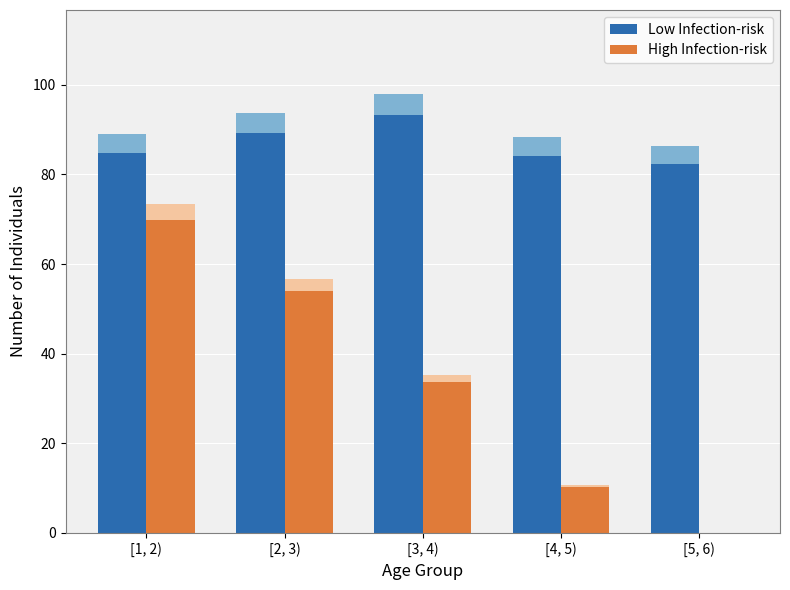

Reading left to right, what are all the values shown in this chart?

Low Infection-risk: [1, 2)=84.8	[2, 3)=89.3	[3, 4)=93.4	[4, 5)=84.2	[5, 6)=82.2
High Infection-risk: [1, 2)=69.8	[2, 3)=53.9	[3, 4)=33.6	[4, 5)=10.2	[5, 6)=0.0